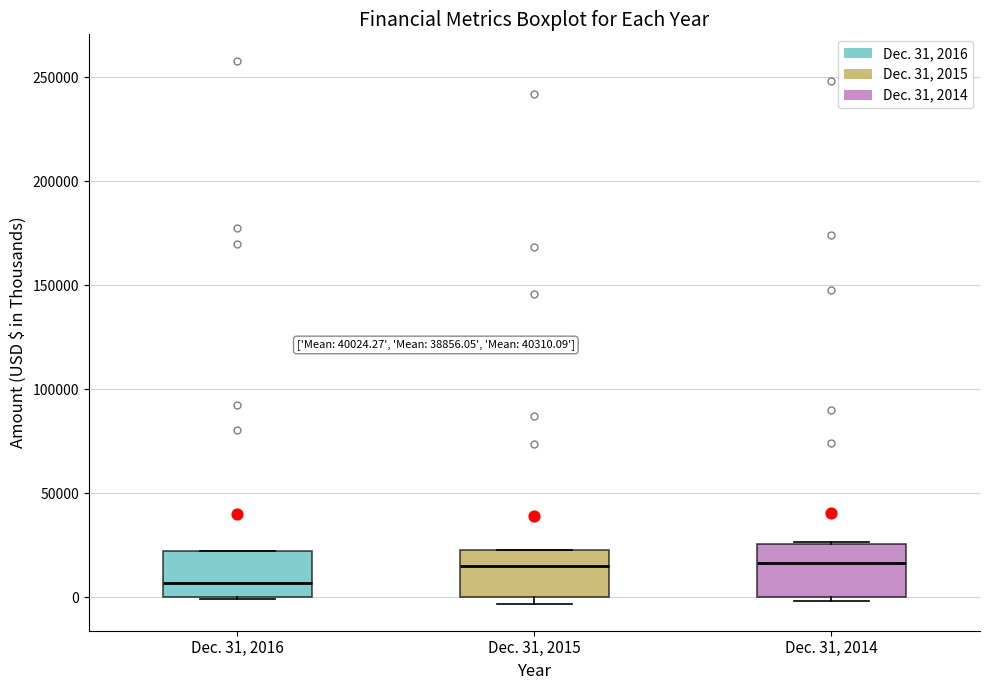

Reading left to right, read every box against the y-axis: the position of its median line, the range the box covers, and the ends of its whiskers. The values are not printed on the chart, so give them approximately, as read against the axis.

Dec. 31, 2016: median 5000, box 0 to 20000, whiskers 0 to 20000
Dec. 31, 2015: median 15000, box 0 to 20000, whiskers -5000 to 20000
Dec. 31, 2014: median 15000, box 0 to 25000, whiskers 0 (just below the box's lower edge) to 25000